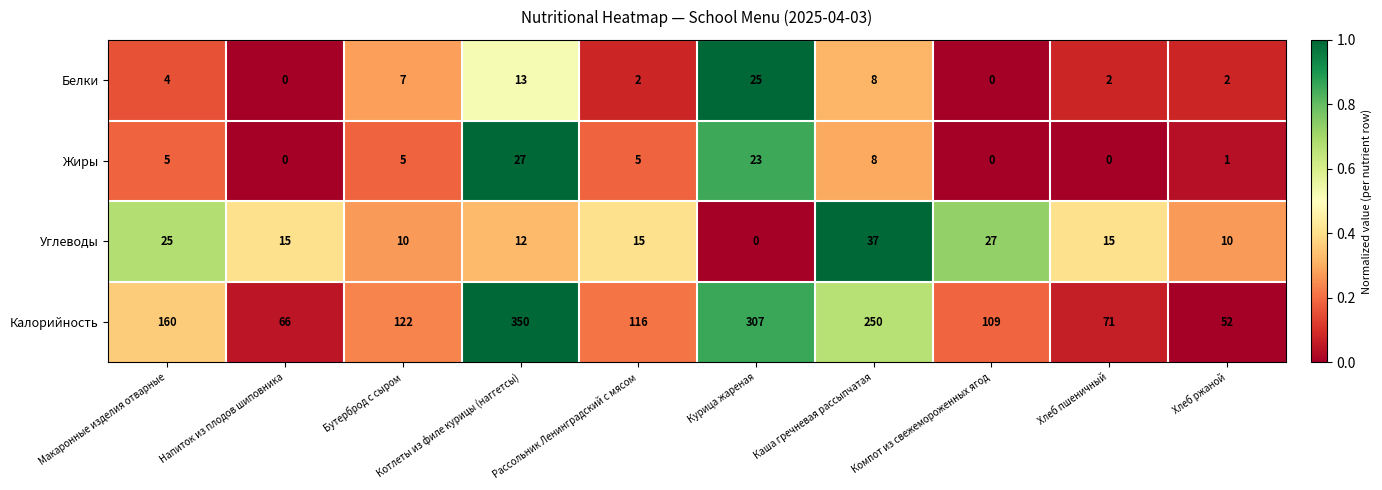

Between Напиток из плодов шиповника and Курица жареная, which series saw the biggest shift?

Калорийность